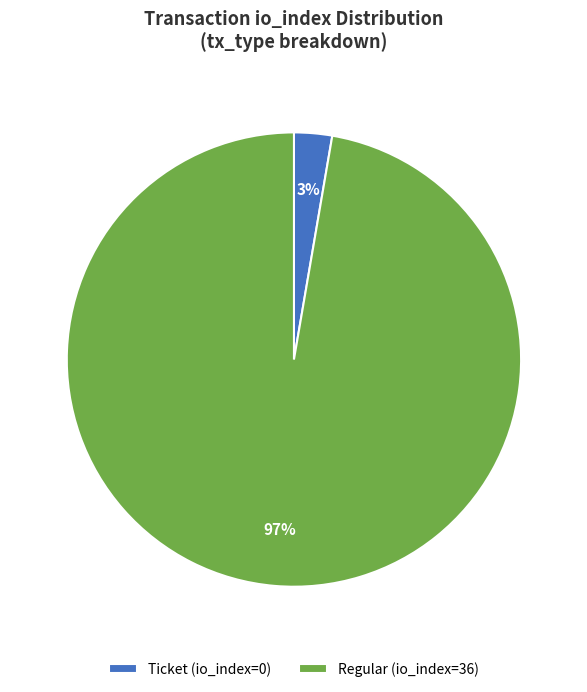

To the nearest percent, what is the combined percentage of Ticket (io_index=0) and Regular (io_index=36)?

100%